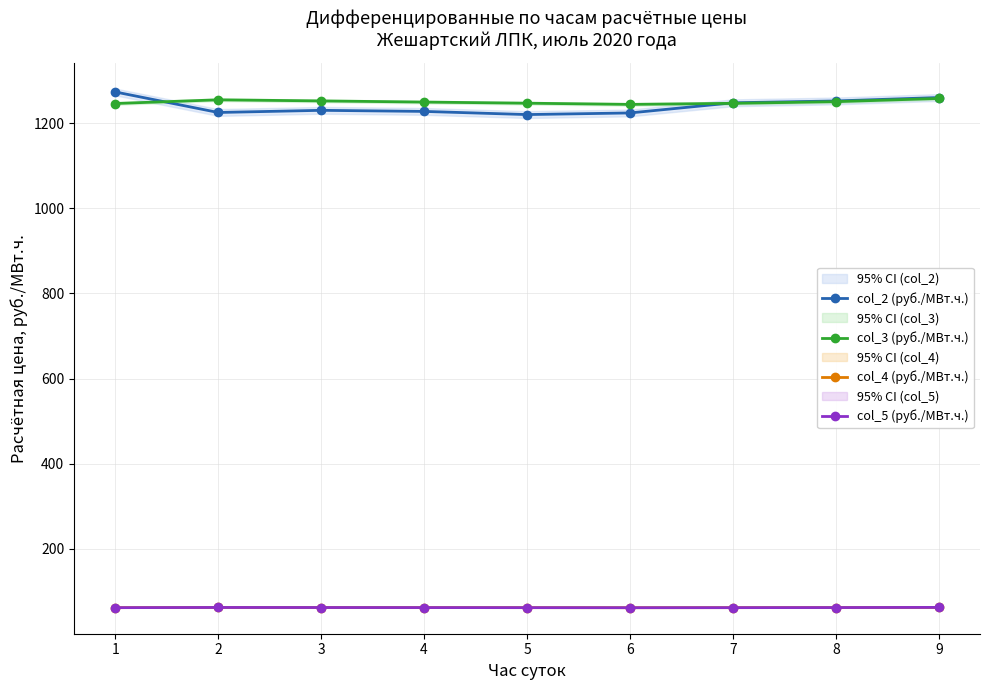

What are all the series names shown in the legend?

col_2 (руб./МВт.ч.), col_3 (руб./МВт.ч.), col_4 (руб./МВт.ч.), col_5 (руб./МВт.ч.)